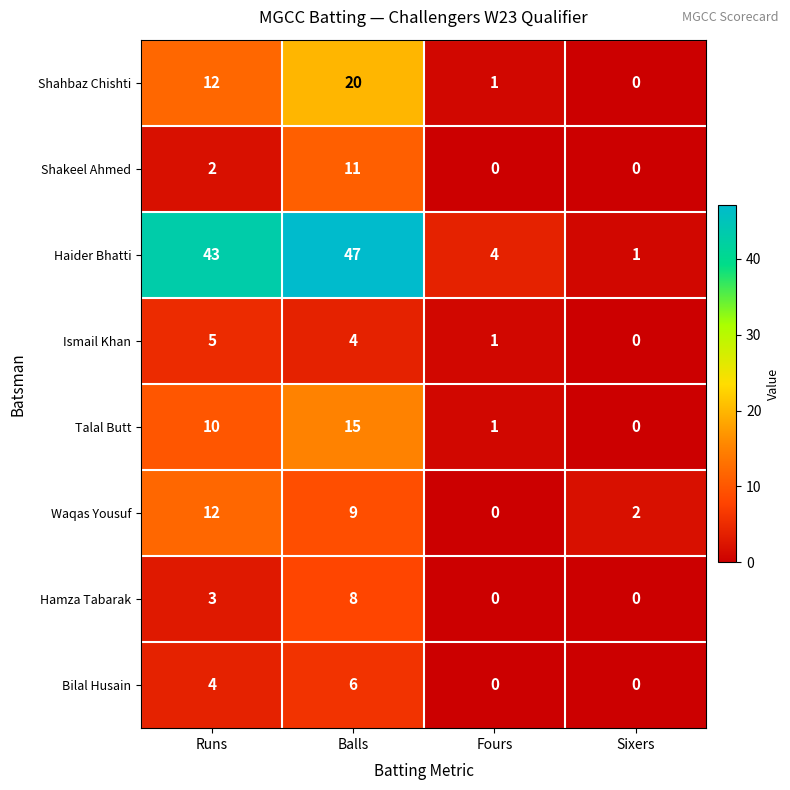

Is it true that Talal Butt equals 10 at Balls?

False